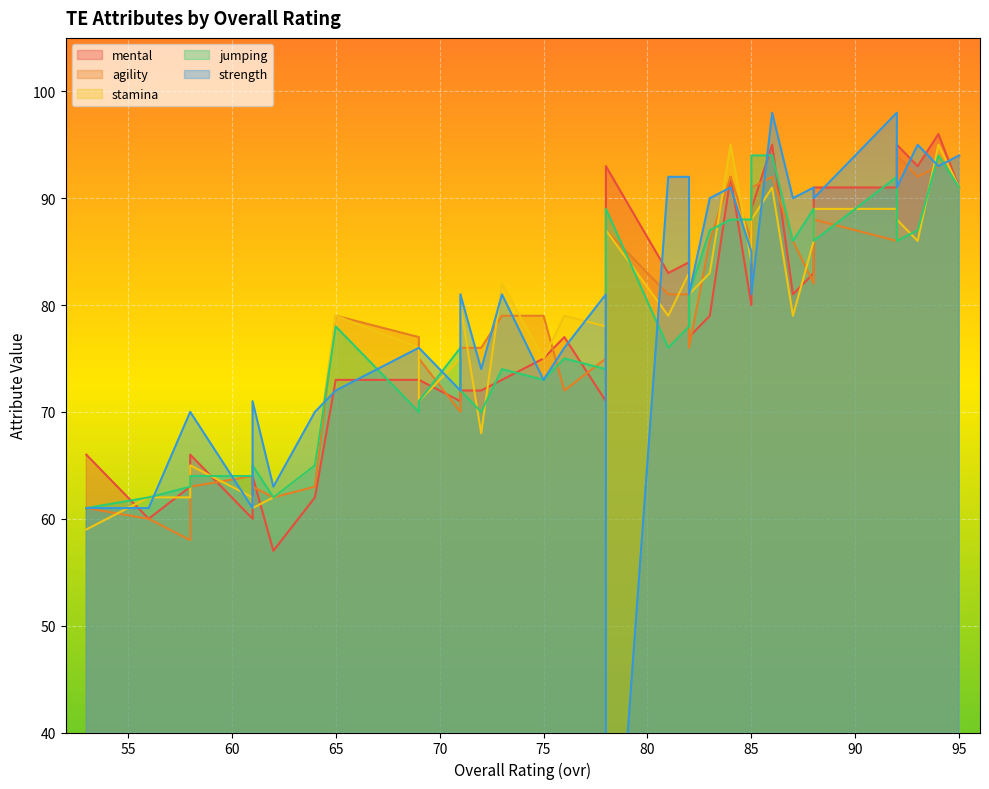

Rank the series at 95 from lowest to highest value.

mental, stamina, jumping, agility, strength